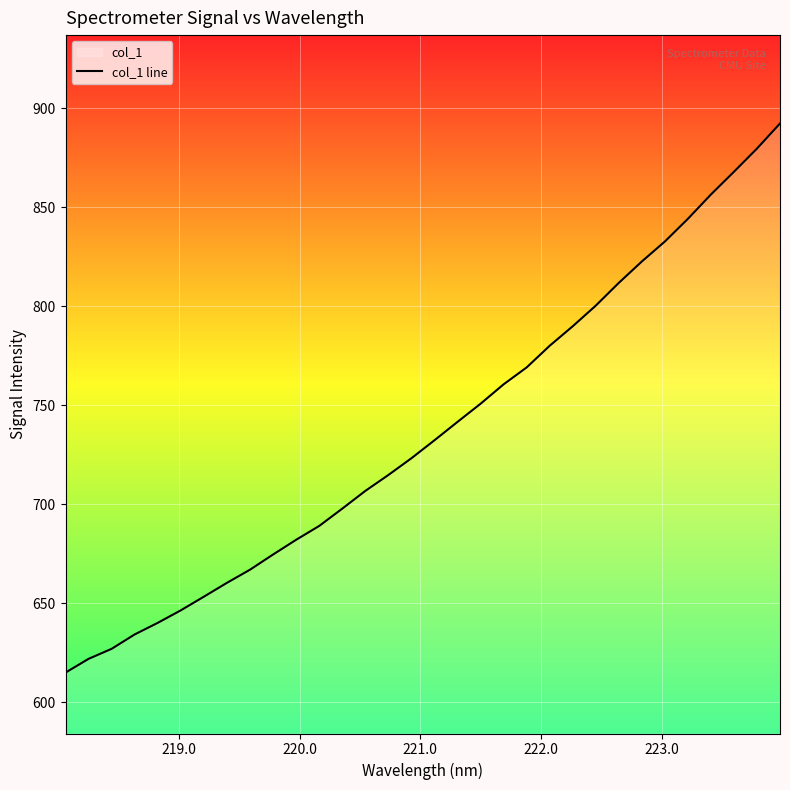

What is the maximum value shown in the chart?

892.3